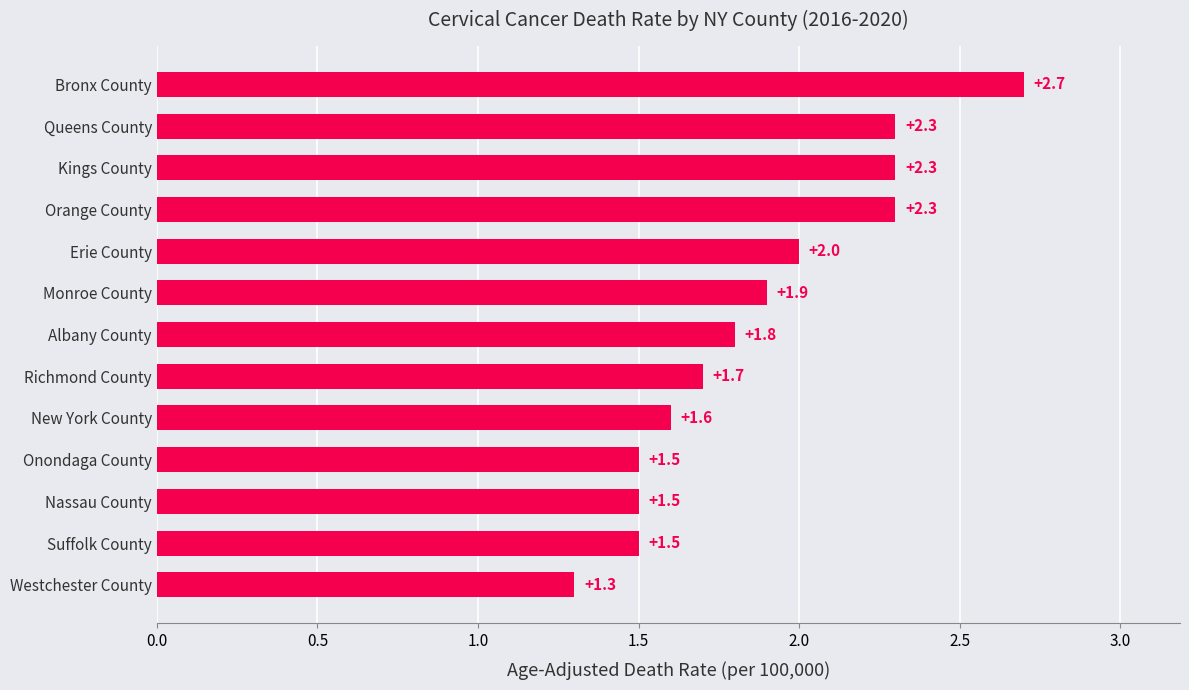

At which label is the value closest to 2?

Erie County